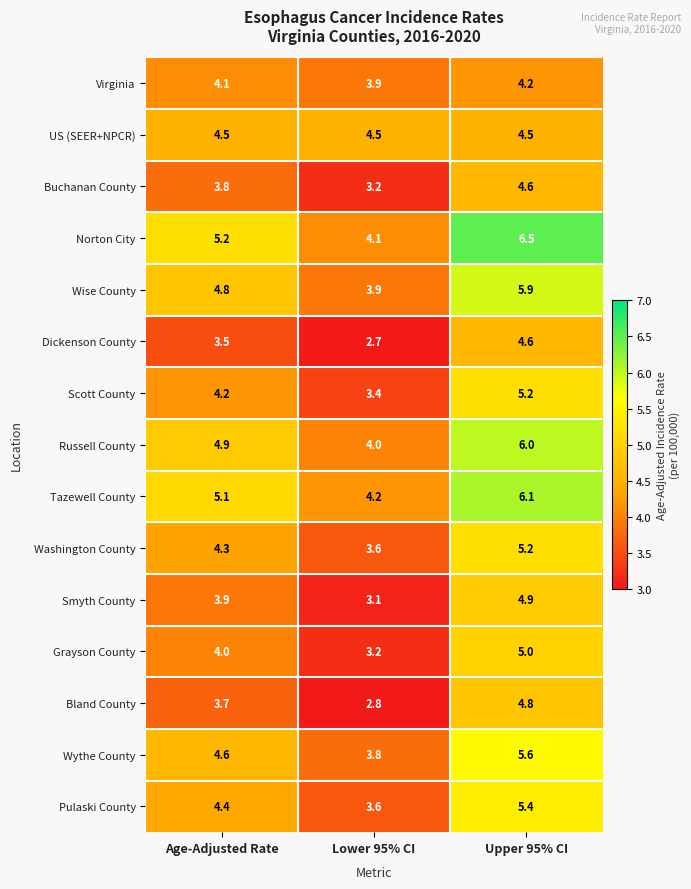

The value of Wythe County at Upper 95% CI is 9.2. True or false?

False